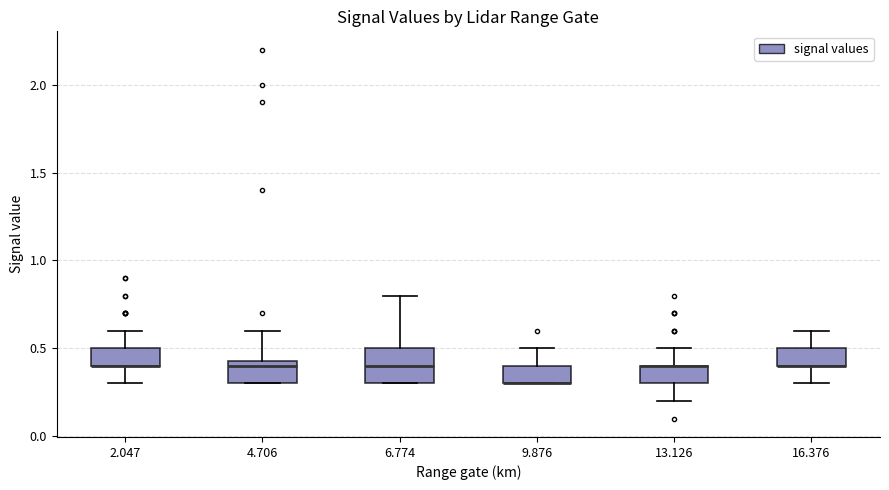

Comparing the boxes themselves (not the whiskers), which one is the tallest?

6.774